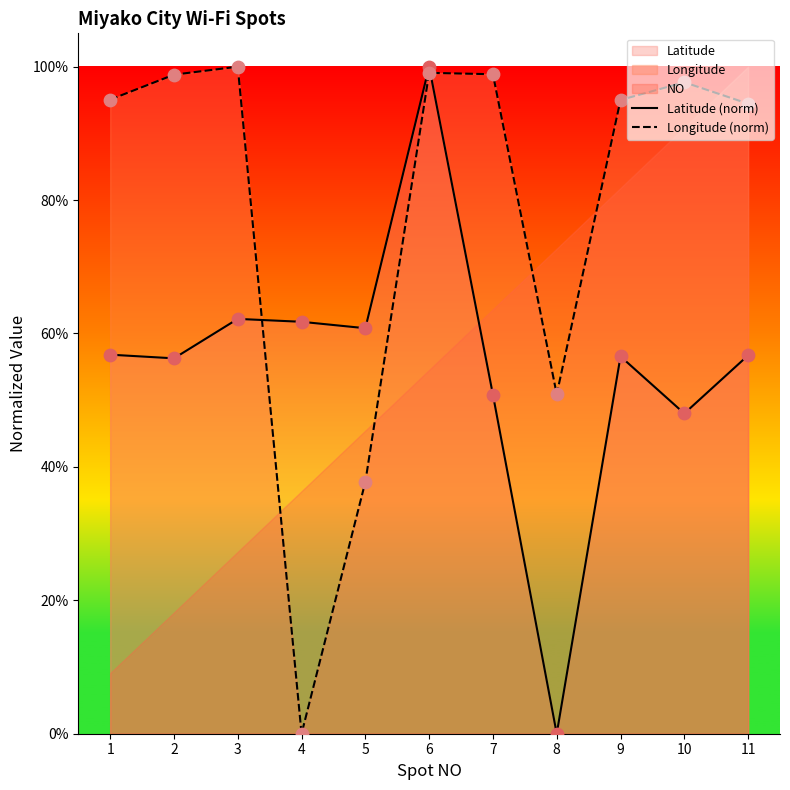

Which series contains the lowest Y value?

Latitude (norm)